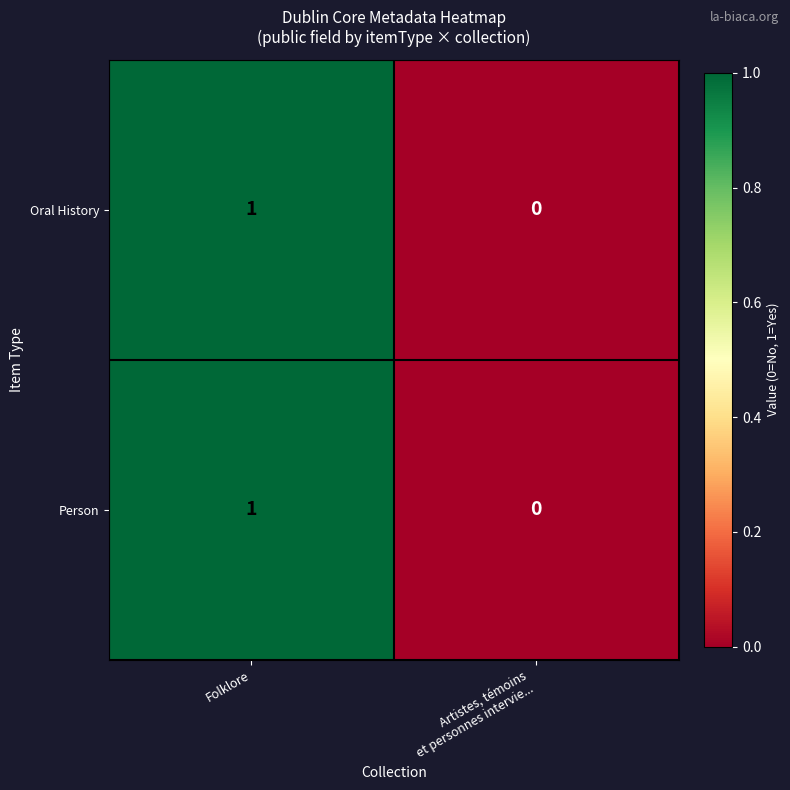

At which category is the sum across all series the highest?

Folklore